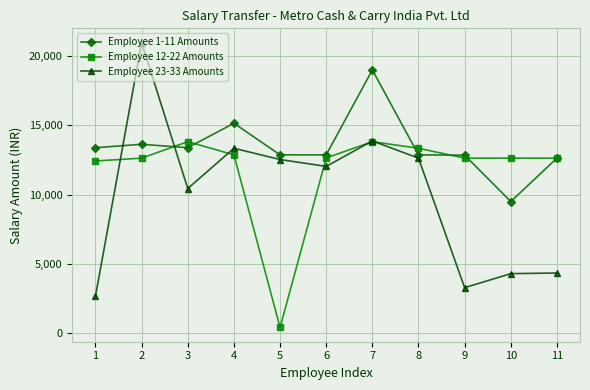

What is the spread (max minus min) of values at 8?

713